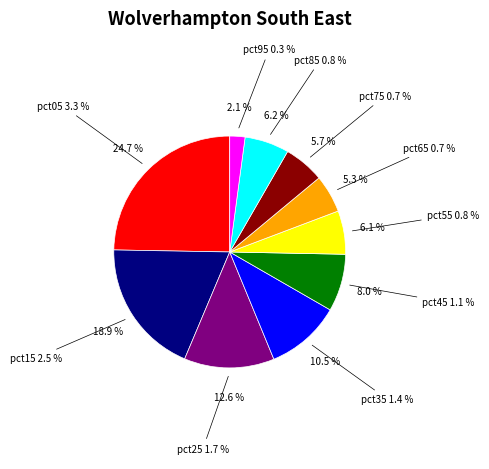

Count the number of slices in the pie.

10